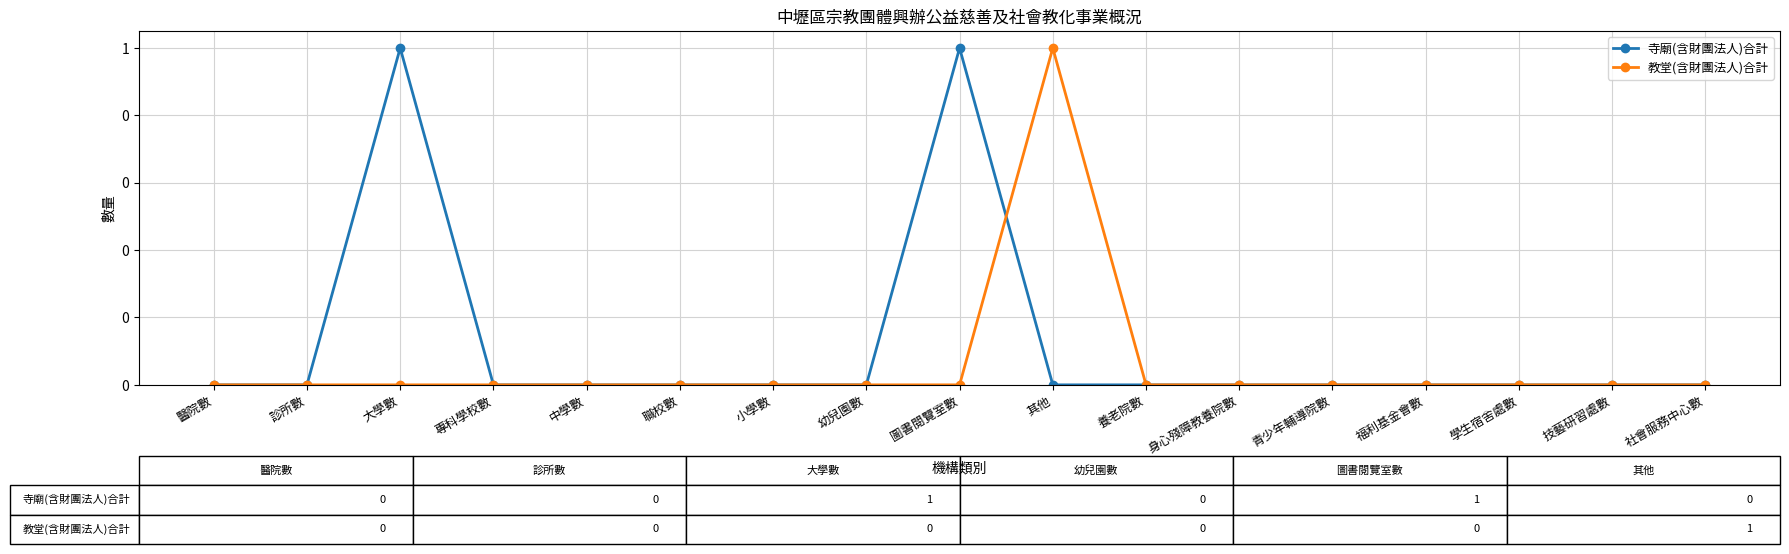

What is the greatest value displayed?

1